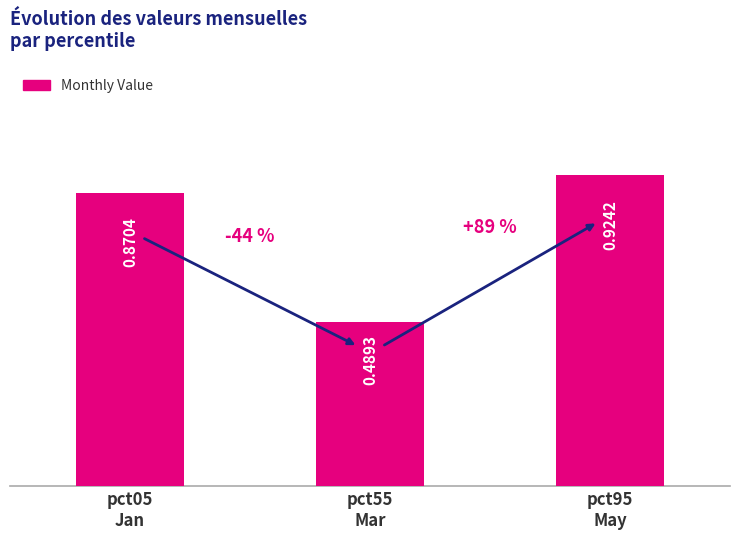

What is the difference between the maximum and minimum values?

0.4